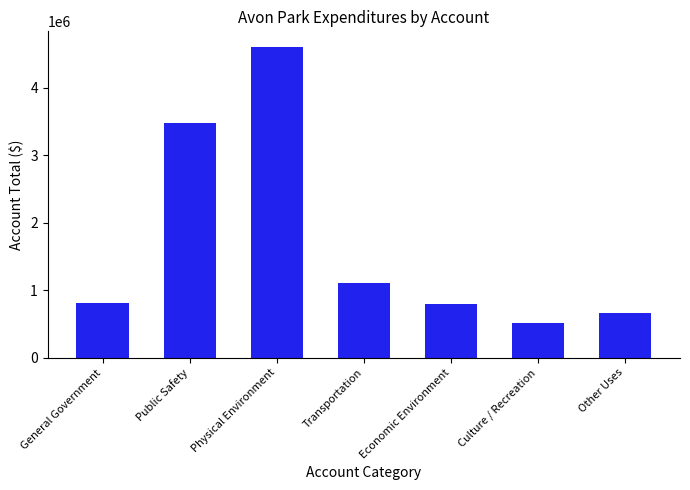

Which category has the lowest value across all series?

Culture / Recreation